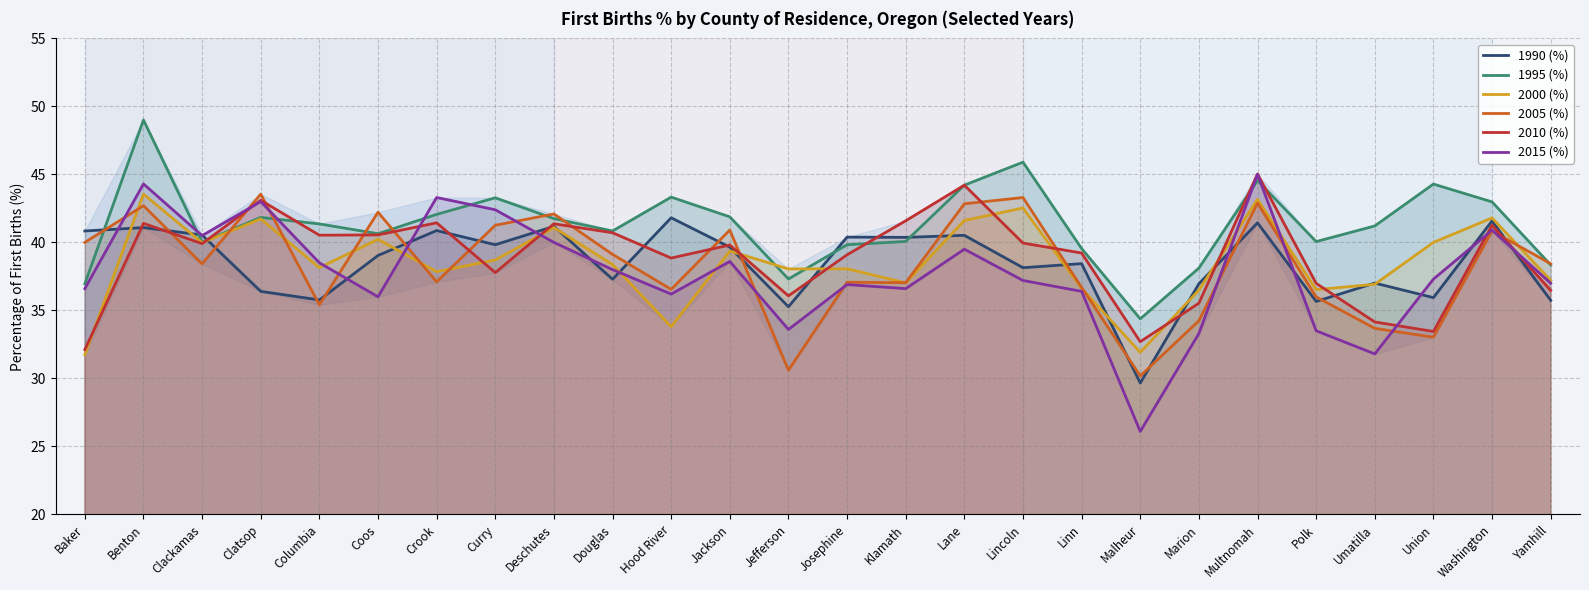

How many data points in 1990 (%) are above 39?

14